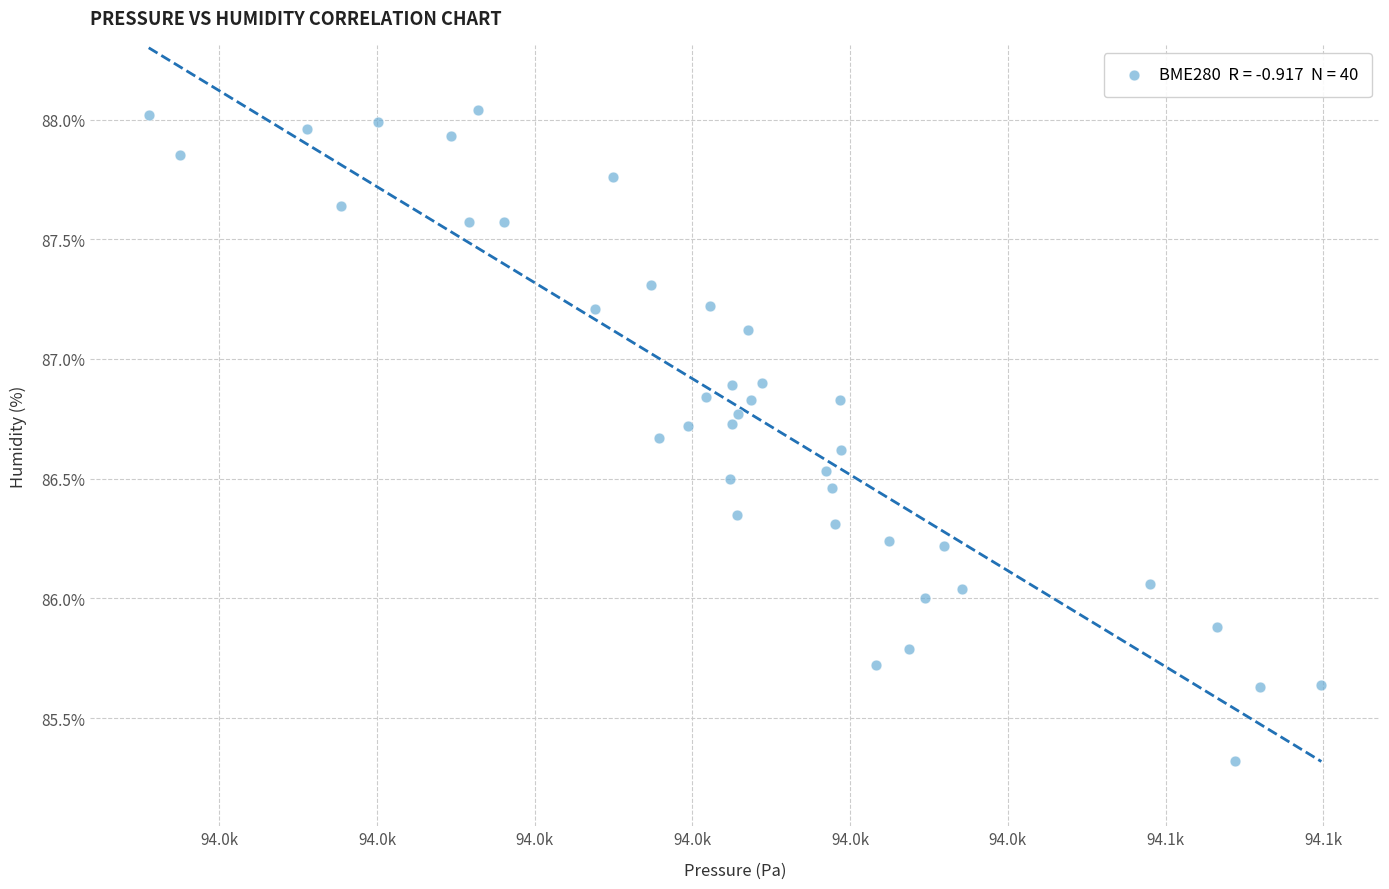

What is the range of X values (max minus min)?

74.4